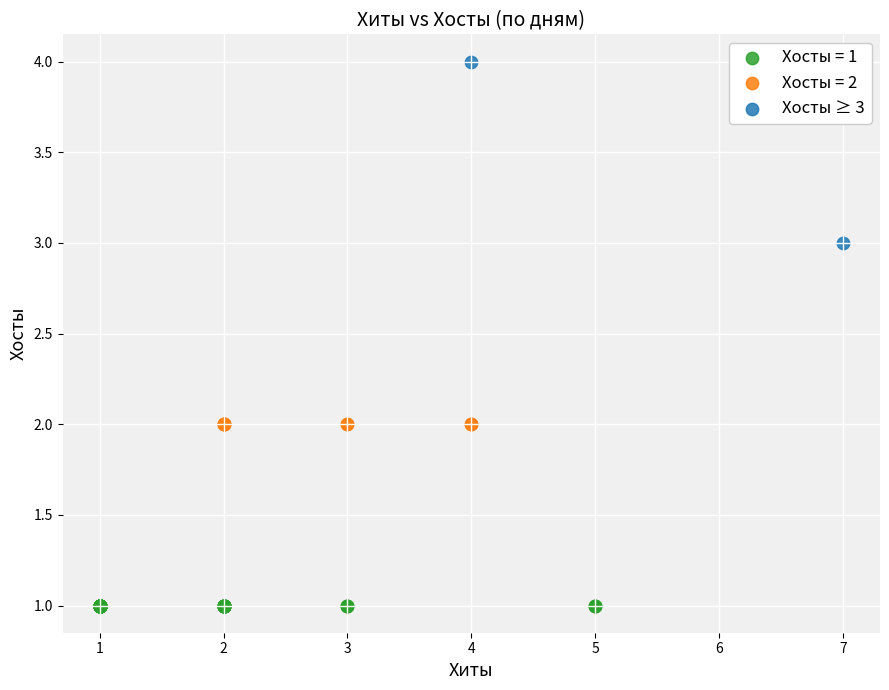

What are all the series names shown in the legend?

Хосты = 1, Хосты = 2, Хосты ≥ 3